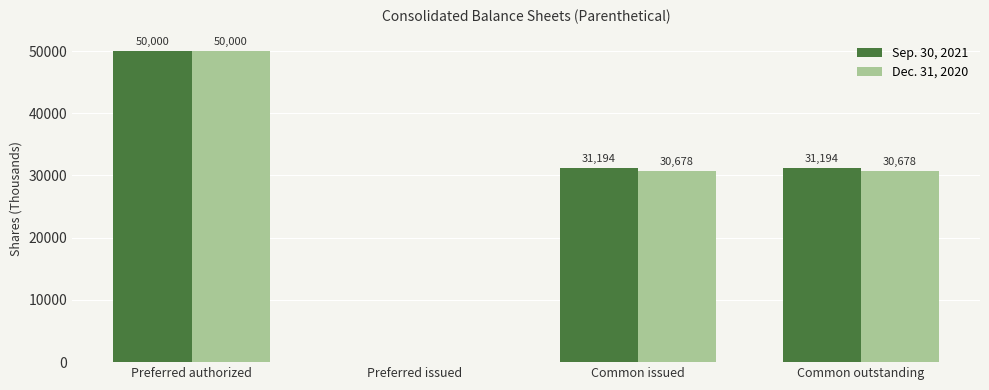

Is the value of Sep. 30, 2021 at Preferred issued greater than the value of Dec. 31, 2020 at Common outstanding?

No